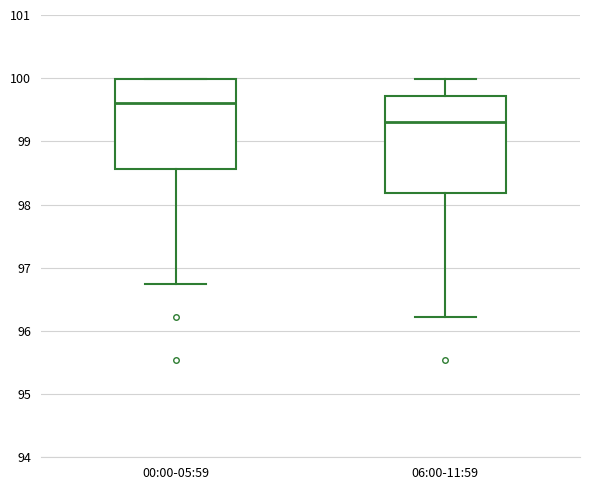

Where does the lower whisker of the box for 06:00-11:59 end on the y-axis? The values are not printed on the chart, so give them approximately, as read against the axis.

96.2